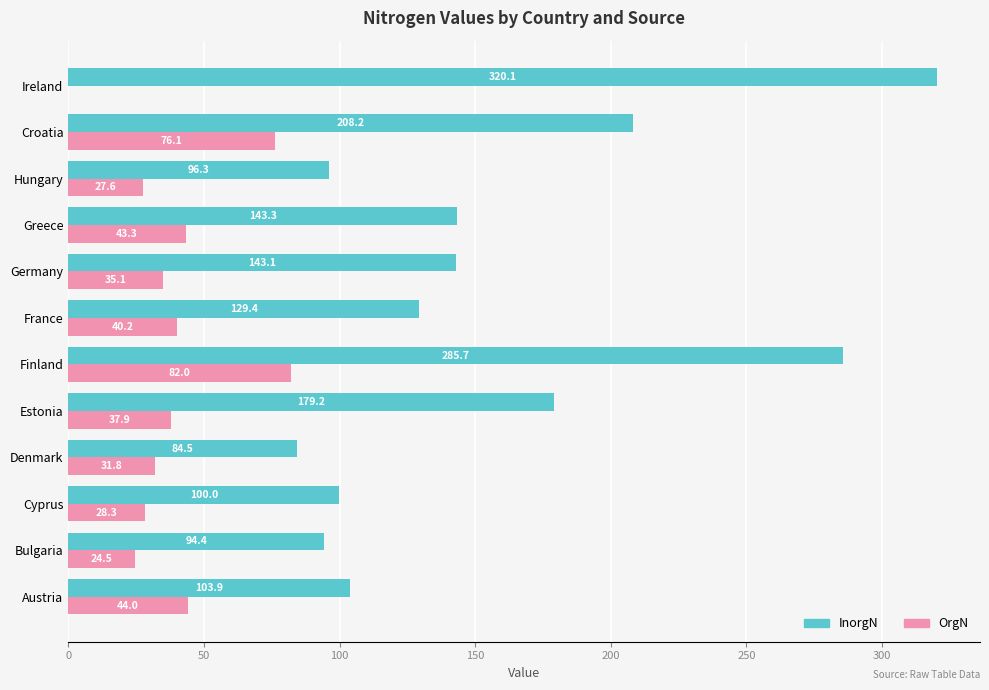

Where is InorgN nearest to the value 202?

Croatia